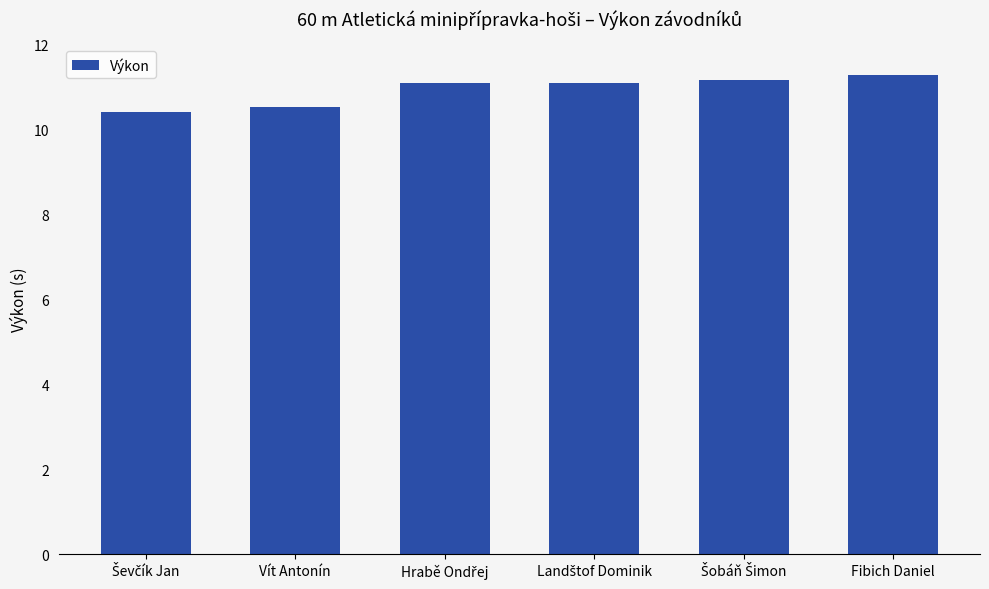

What is the difference between the maximum and second lowest values?

0.7